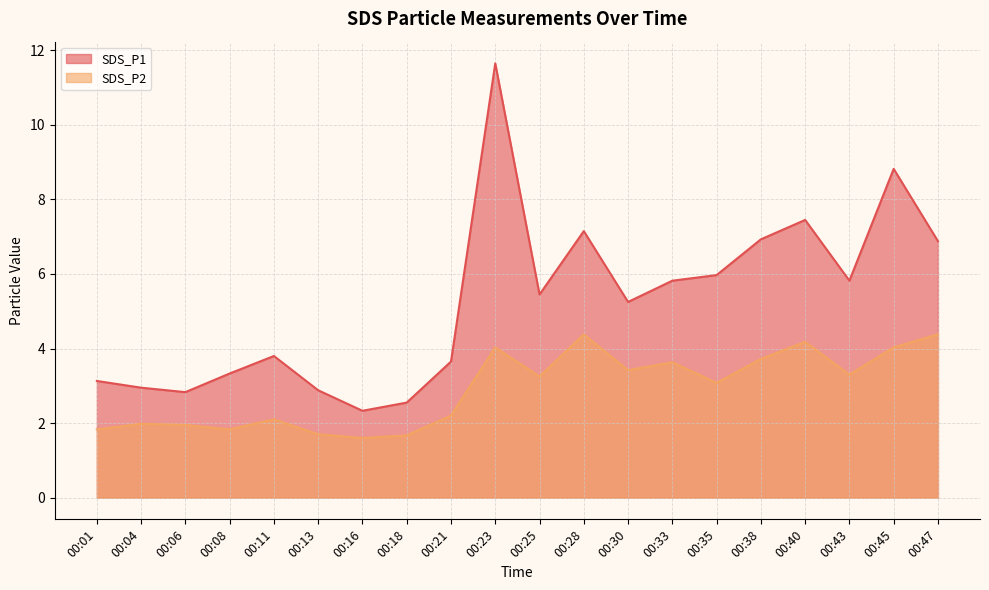

True or false: SDS_P1 and SDS_P2 cross at least once.

False